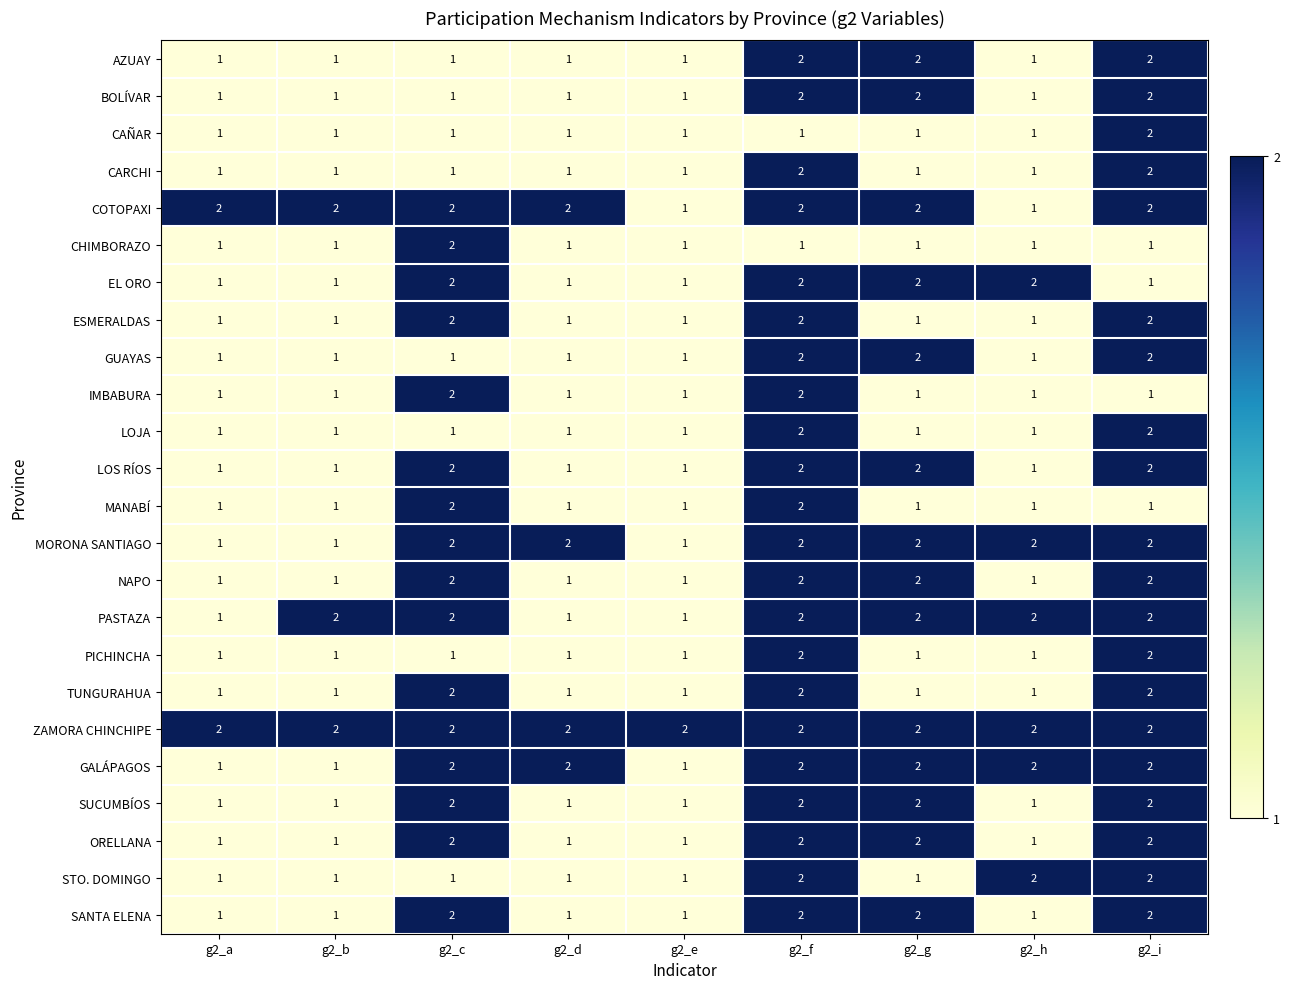

Which category has the highest value in the CHIMBORAZO series?

g2_c